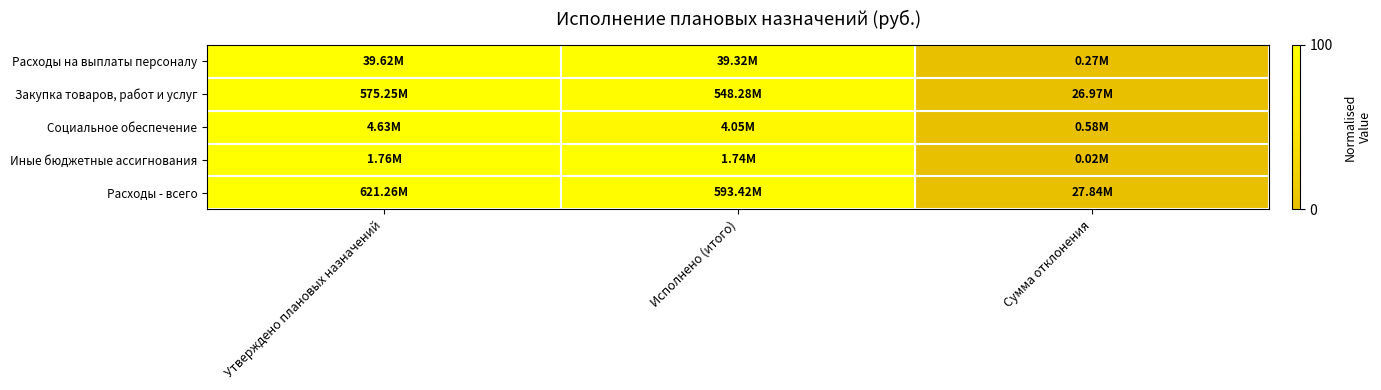

At which category does the chart reach its minimum across all series?

Сумма отклонения